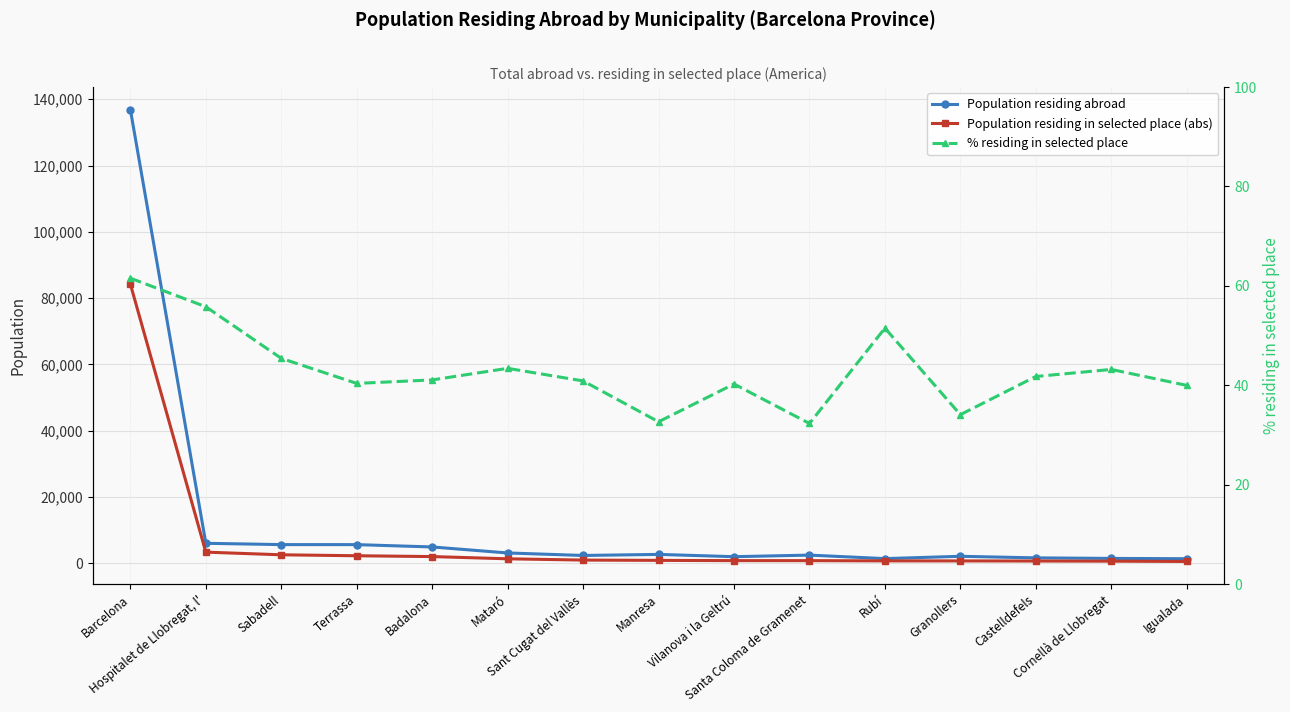

At which category is the sum across all series the highest?

Barcelona